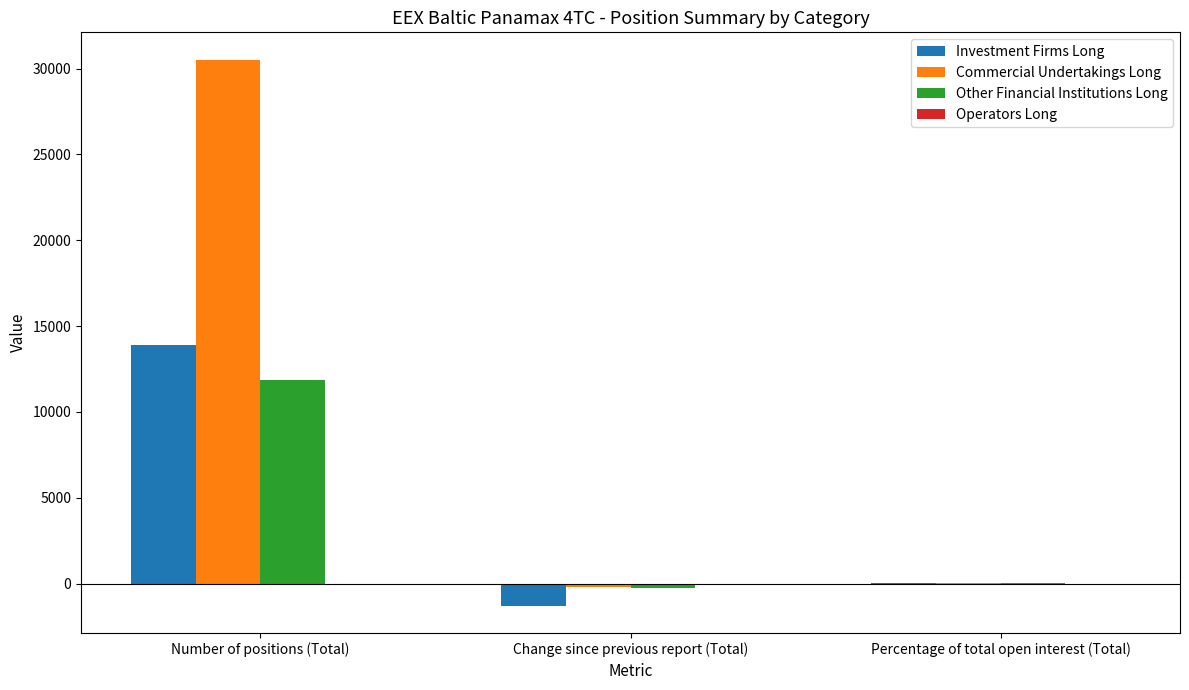

What is the spread (max minus min) of values at Number of positions (Total)?

18670.6